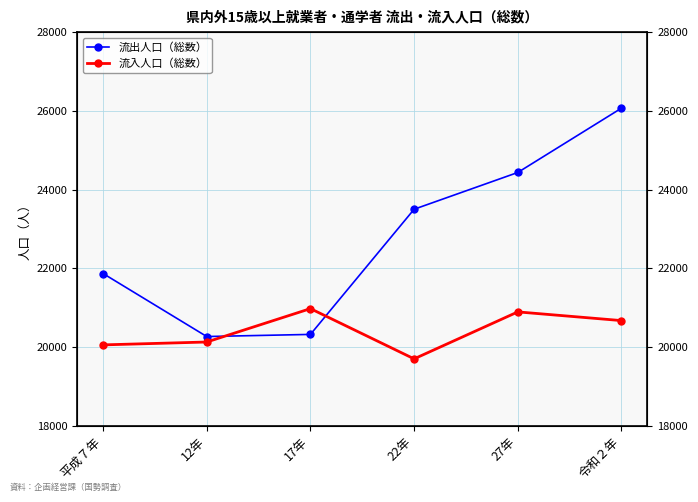

Count the number of categories in the chart.

6